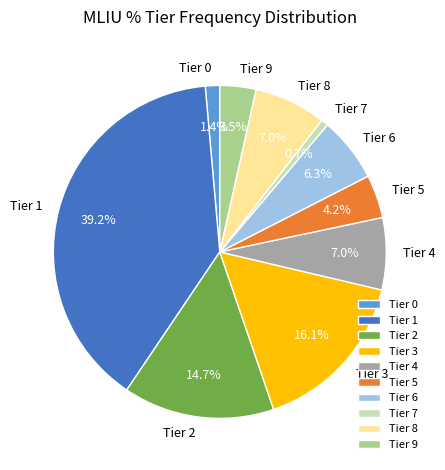

Which slice is the smallest?

Tier 7